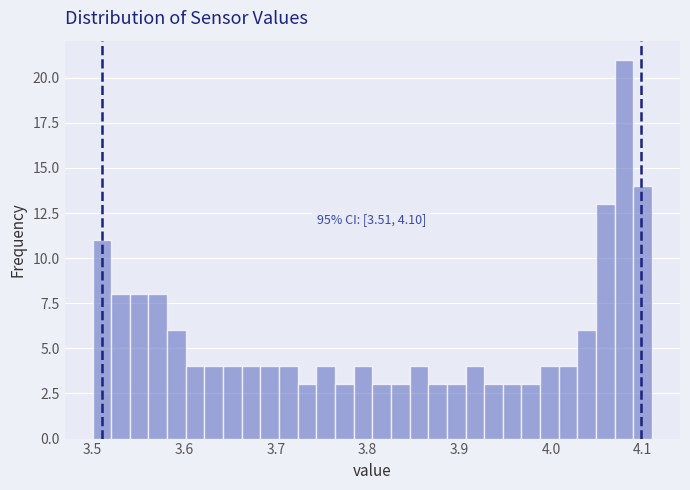

Around what value on the x-axis is the tallest bar? Give the approximate position of its centre, as read against the axis.

4.08